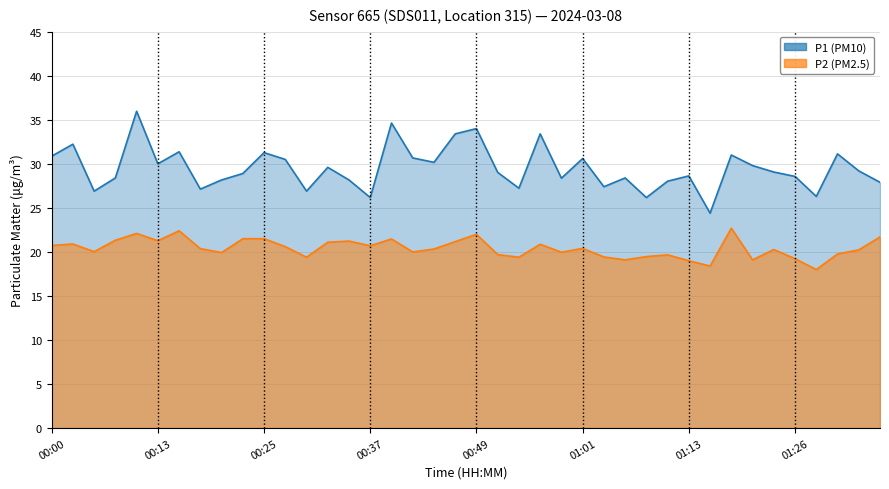

In P2, how many points are lower than both neighbors (excluding endpoints)?

12